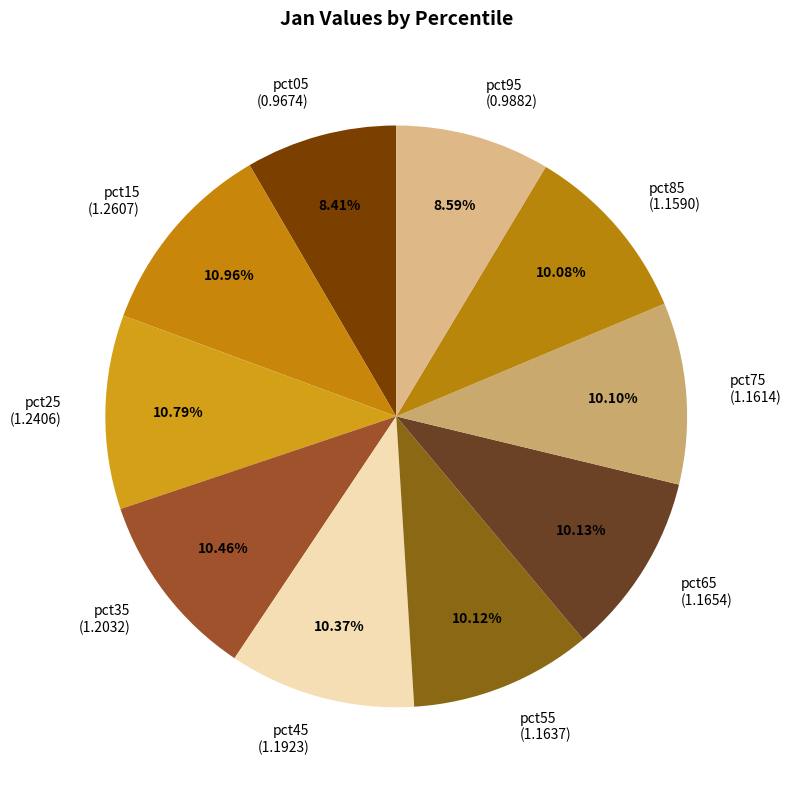

To the nearest percent, what is the combined percentage of pct65 and pct95?

19%